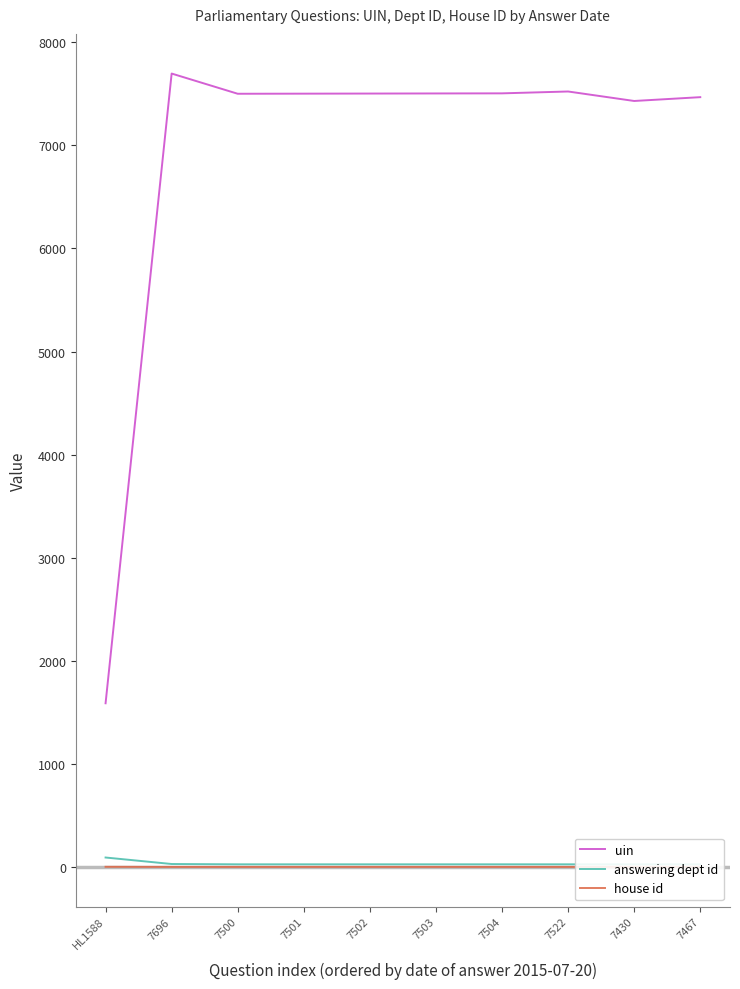

True or false: house id and answering dept id intersect in this chart.

False